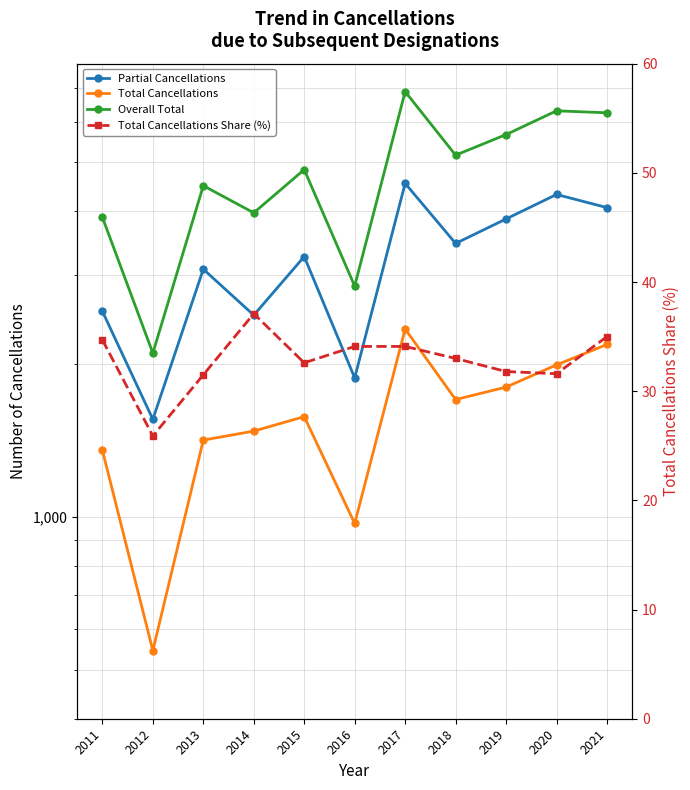

The value of Overall Total at 2013 is 1825.5. True or false?

False